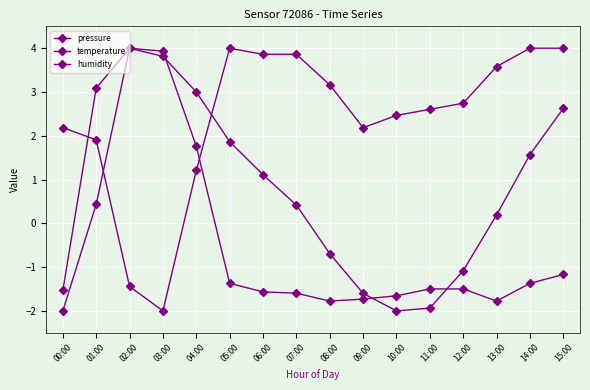

Reading left to right, transcribe all the data shown in this chart.

pressure: 00:00=-1.5	01:00=3.1	02:00=4.0	03:00=3.8	04:00=3.0	05:00=1.9	06:00=1.1	07:00=0.4	08:00=-0.7	09:00=-1.6	10:00=-2.0	11:00=-1.9	12:00=-1.1	13:00=0.2	14:00=1.6	15:00=2.6
temperature: 00:00=2.2	01:00=1.9	02:00=-1.4	03:00=-2.0	04:00=1.2	05:00=4.0	06:00=3.9	07:00=3.9	08:00=3.2	09:00=2.2	10:00=2.5	11:00=2.6	12:00=2.7	13:00=3.6	14:00=4.0	15:00=4.0
humidity: 00:00=-2.0	01:00=0.4	02:00=4.0	03:00=3.9	04:00=1.8	05:00=-1.4	06:00=-1.6	07:00=-1.6	08:00=-1.8	09:00=-1.7	10:00=-1.7	11:00=-1.5	12:00=-1.5	13:00=-1.8	14:00=-1.4	15:00=-1.2